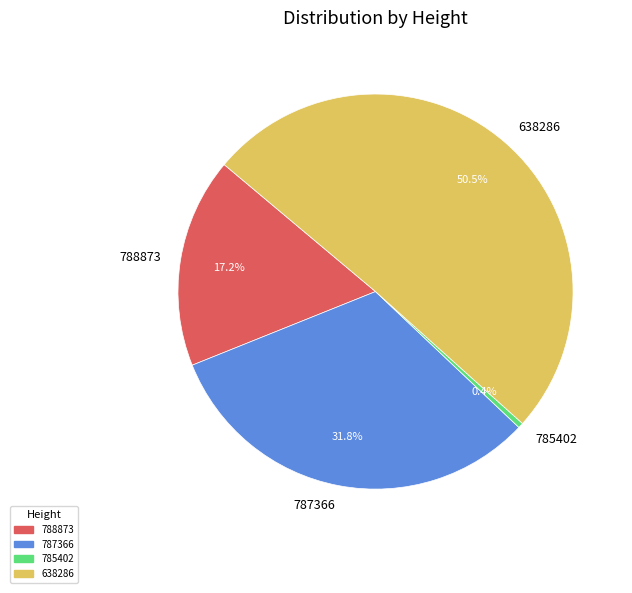

Which category has the biggest portion of the pie?

638286